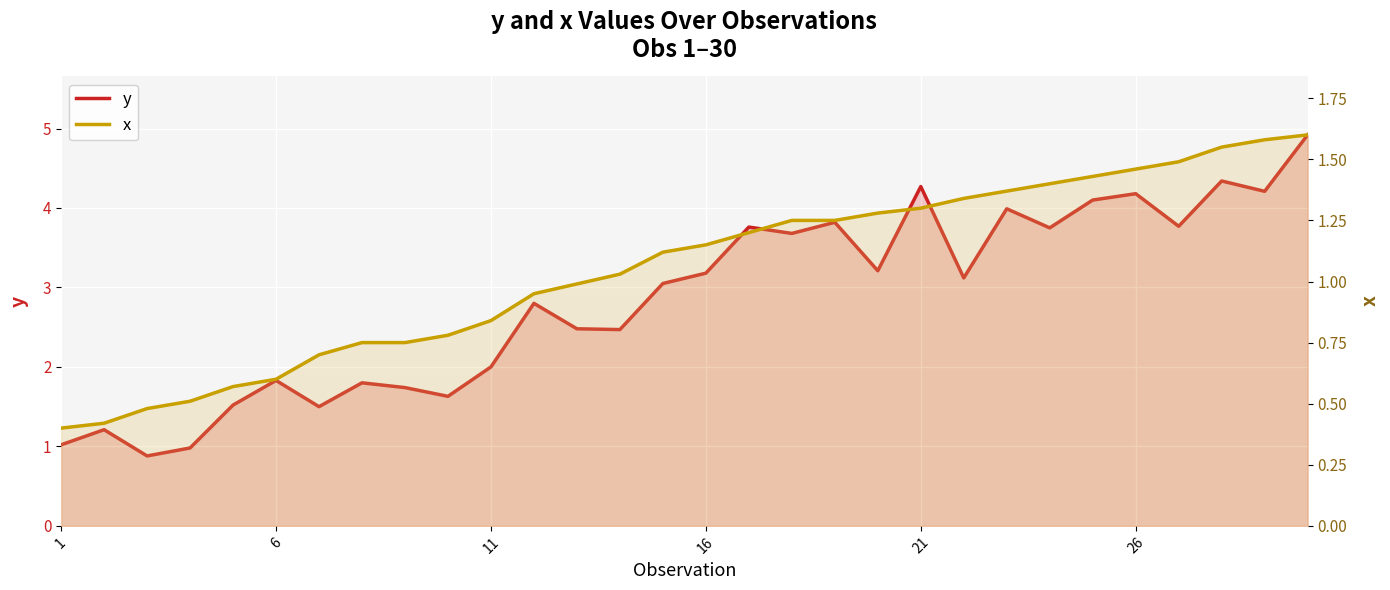

What is the sum of all y values?

85.2